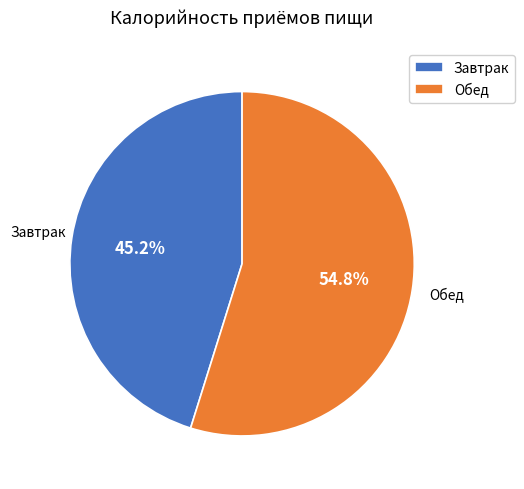

Does Обед represent more than half of the total?

Yes